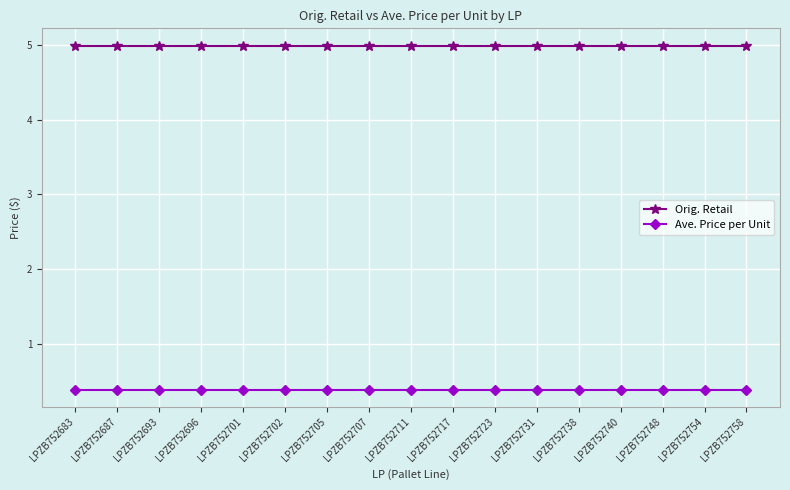

How many lines are shown in the chart?

2